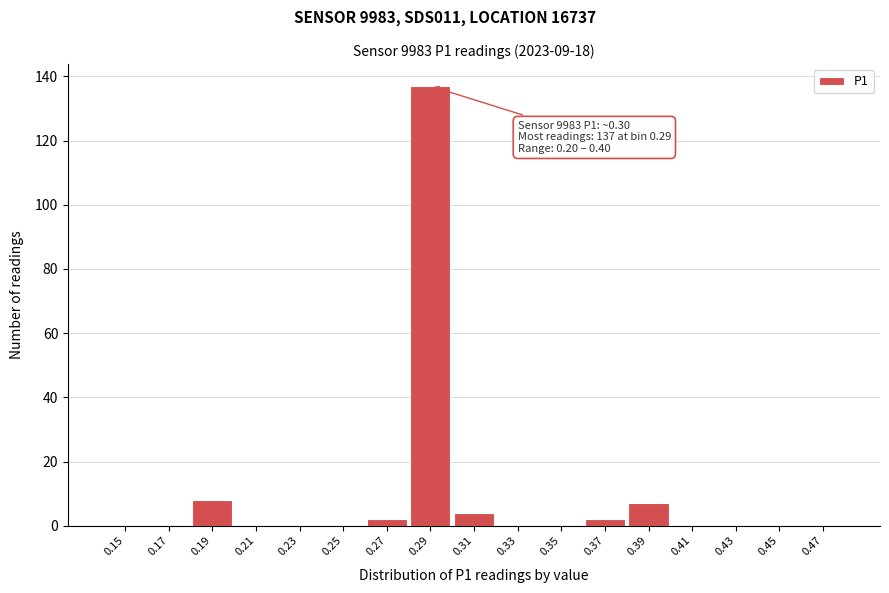

Reading left to right, what are all the values shown in this chart?

0.15=0	0.17=0	0.19=8	0.21=0	0.23=0	0.25=0	0.27=2	0.29=137	0.31=4	0.33=0	0.35=0	0.37=2	0.39=7	0.41=0	0.43=0	0.45=0	0.47=0